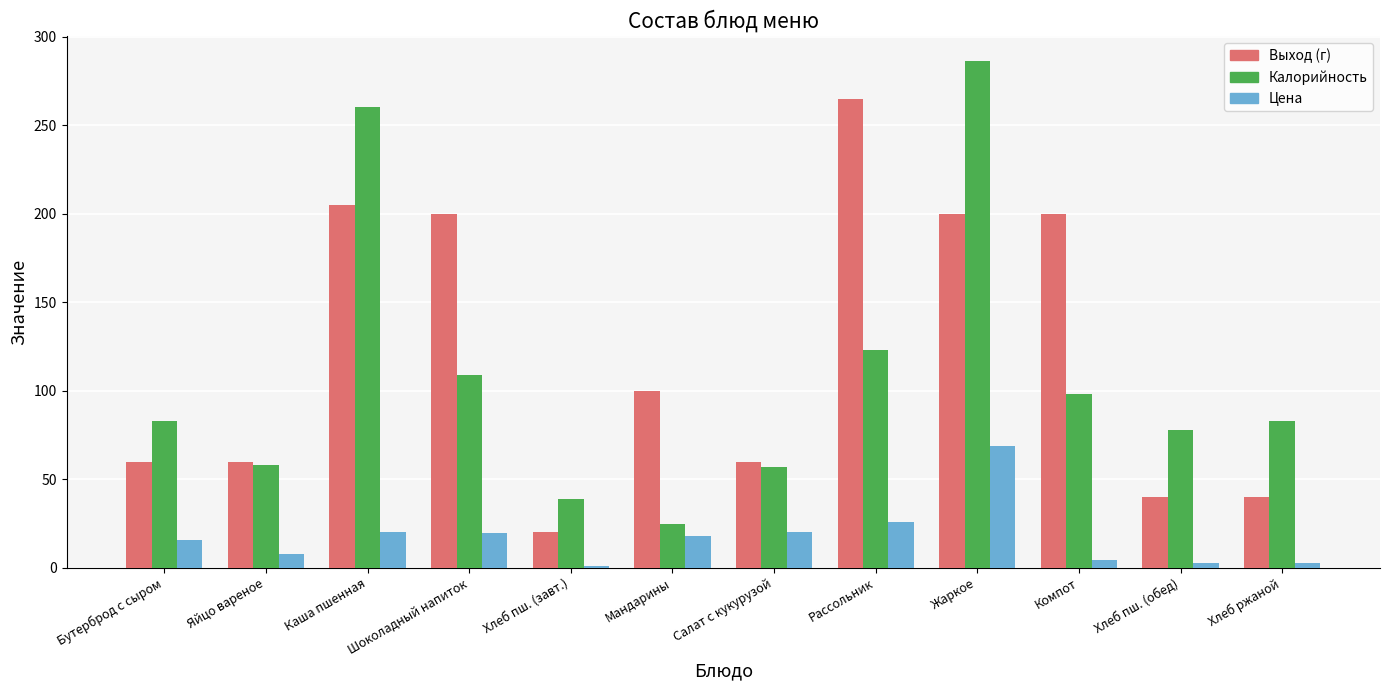

What is the highest value of the Калорийность series?

286.0